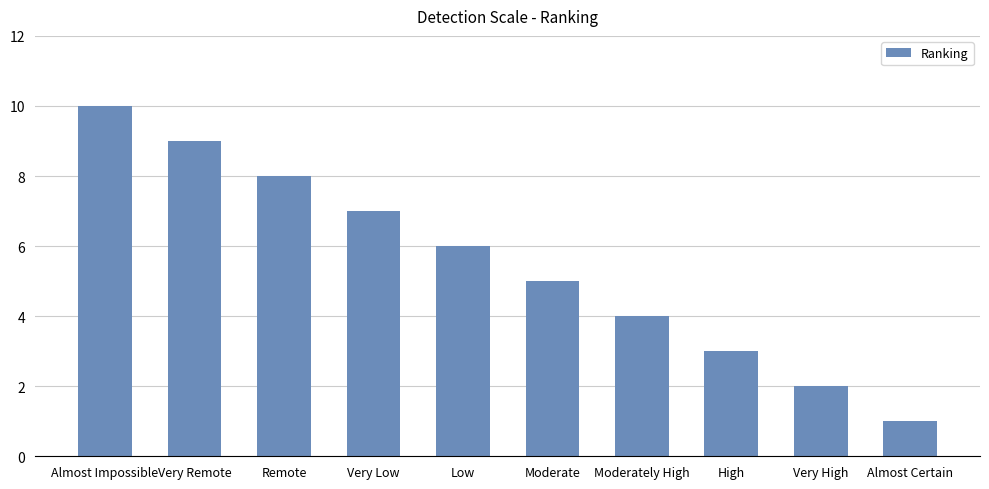

What is the value of the 7th bar from the left?

4